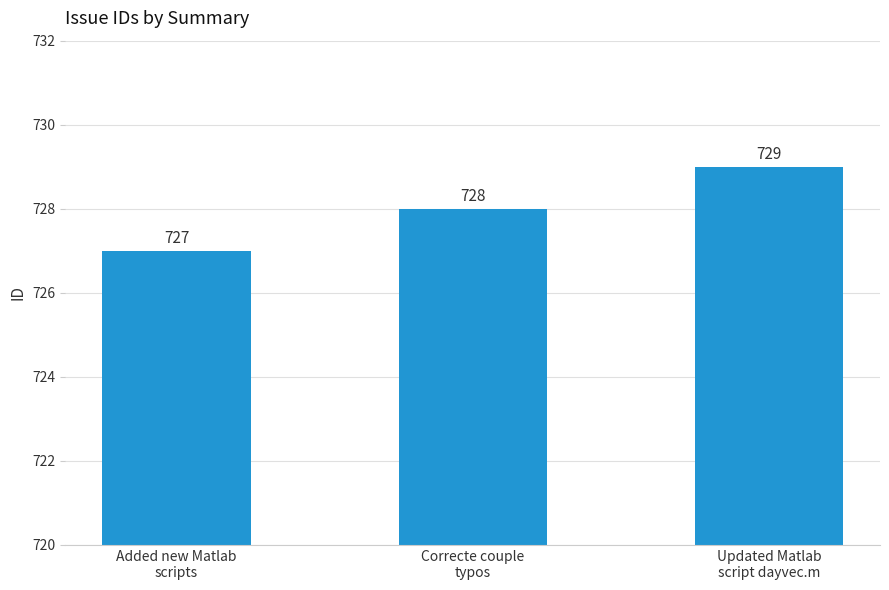

List the labels in order of value, smallest first.

Added new Matlab
scripts, Correcte couple
typos, Updated Matlab
script dayvec.m